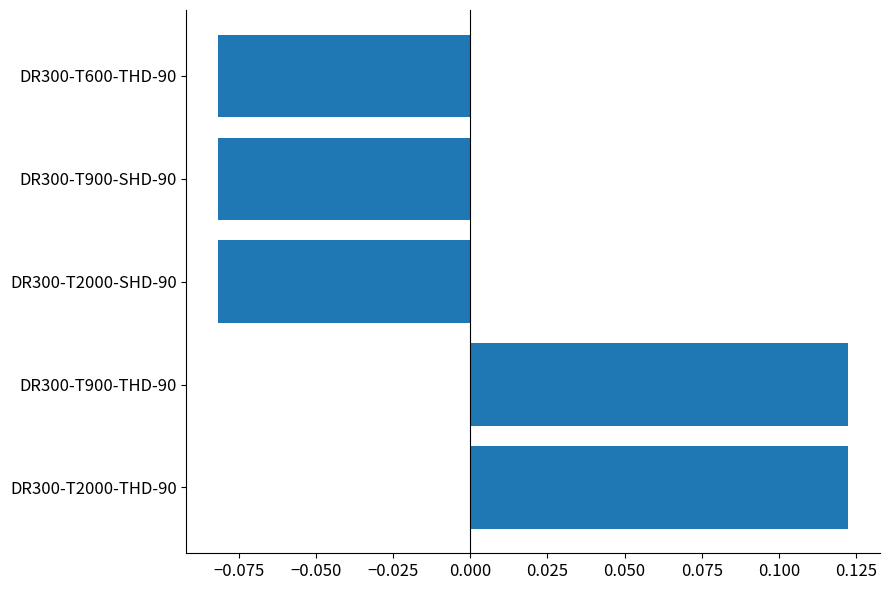

Which has a higher value, DR300-T900-THD-90 or DR300-T900-SHD-90?

DR300-T900-THD-90